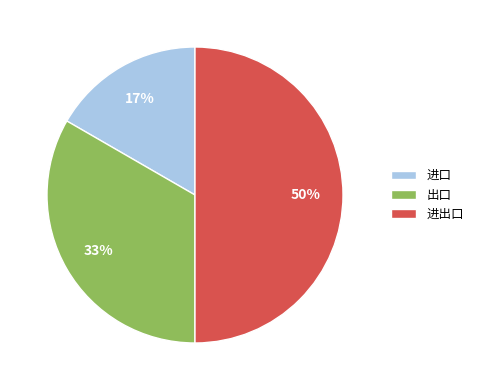

Do 进出口 and 进口 together represent more than half of the pie?

Yes